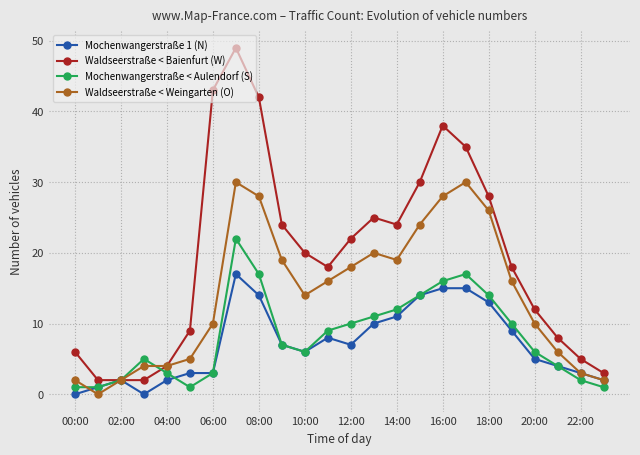

True or false: Waldseerstraße < Weingarten (O) has more than 1 points higher than both neighbors.

True